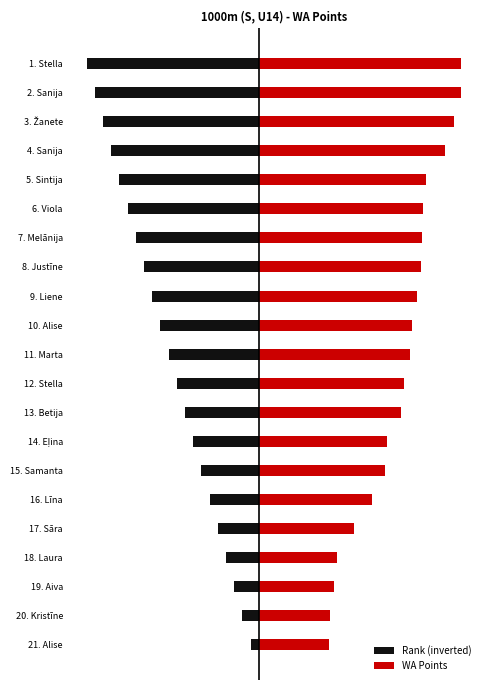

Are the bars grouped side by side (vs. stacked)?

Yes